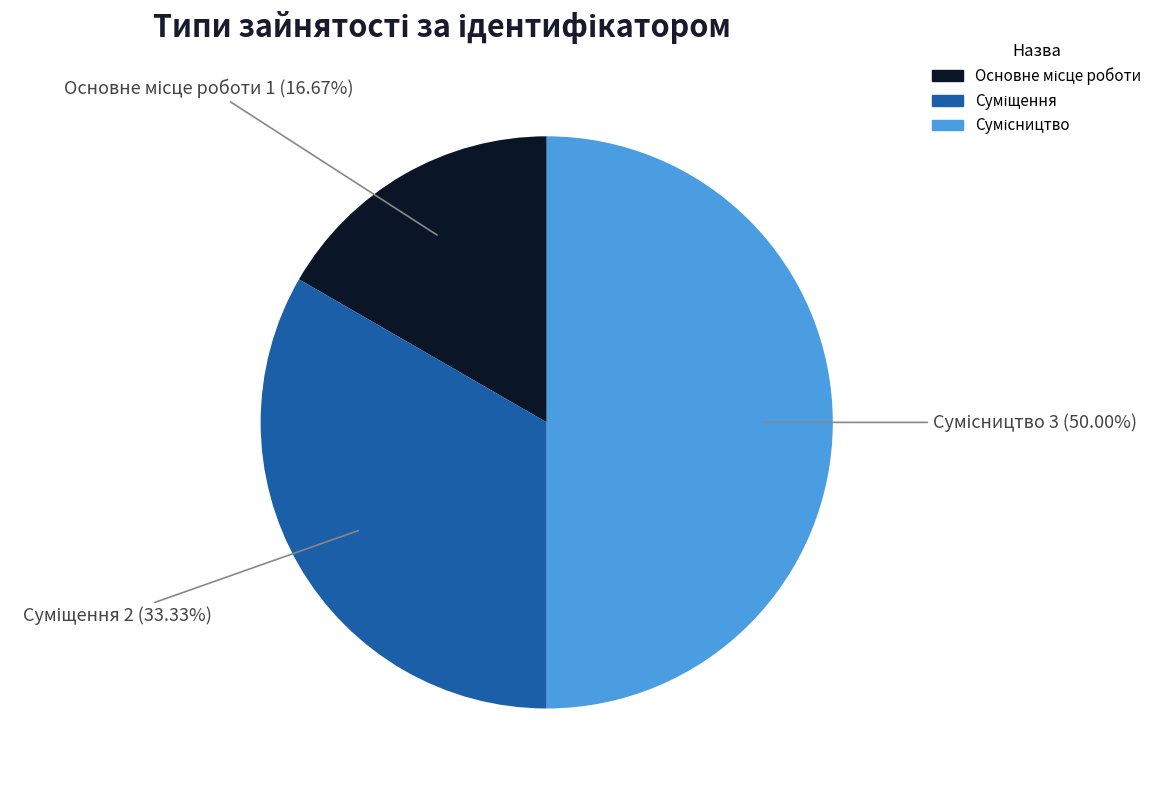

To the nearest percent, what is the difference between the largest and smallest slice percentages?

33%